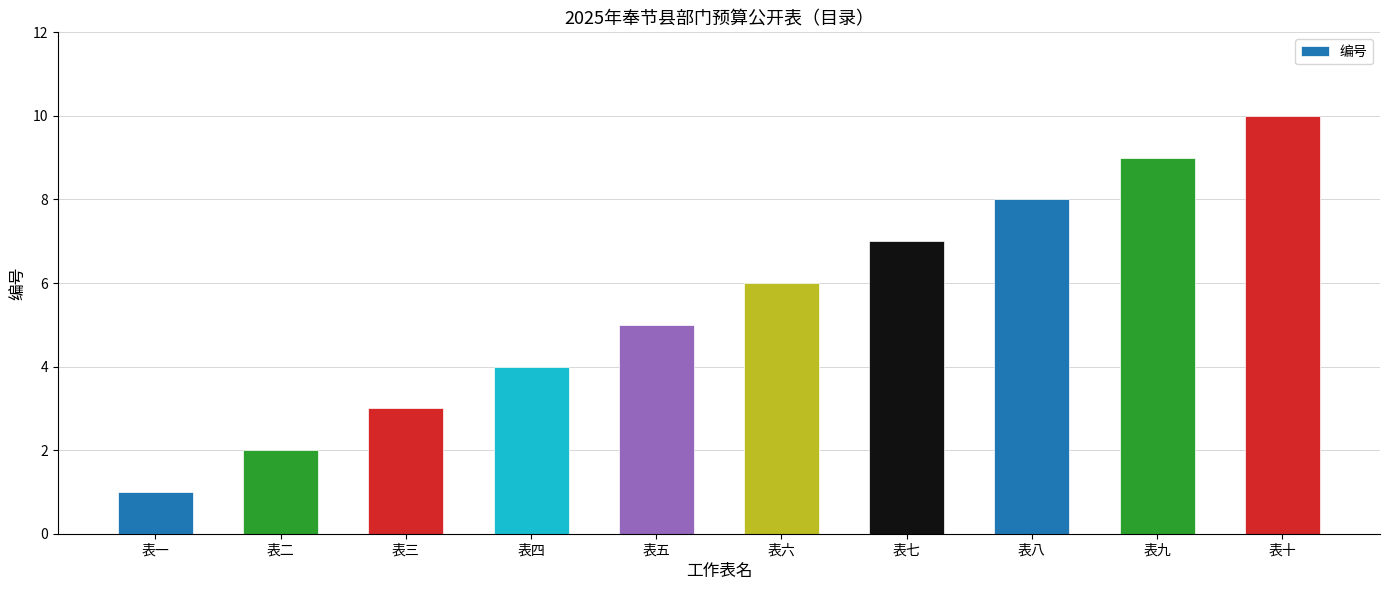

What position from the left is 表五?

5